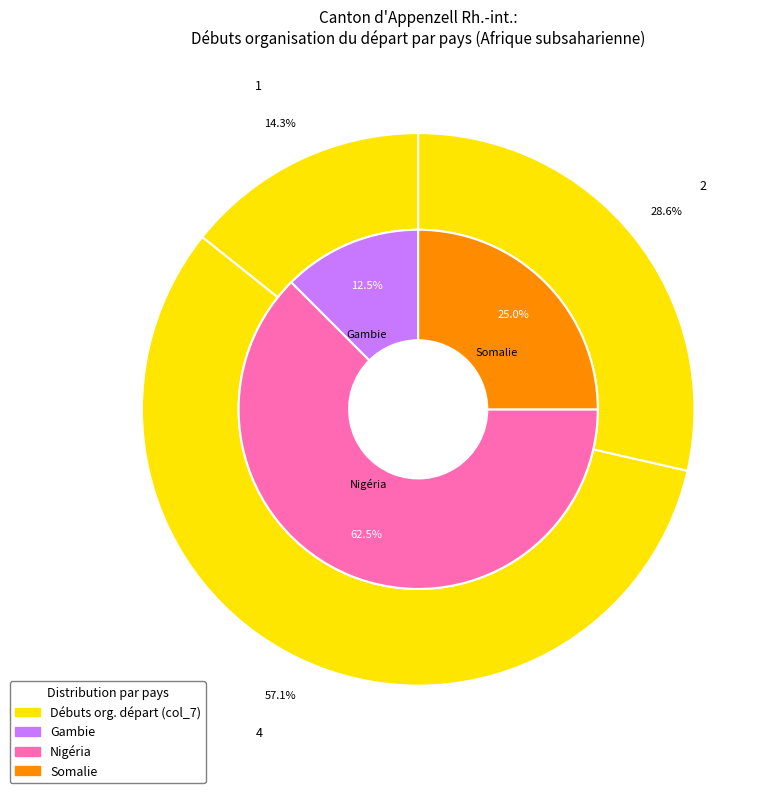

What is the spread (max minus min) of values at Gambie?

1